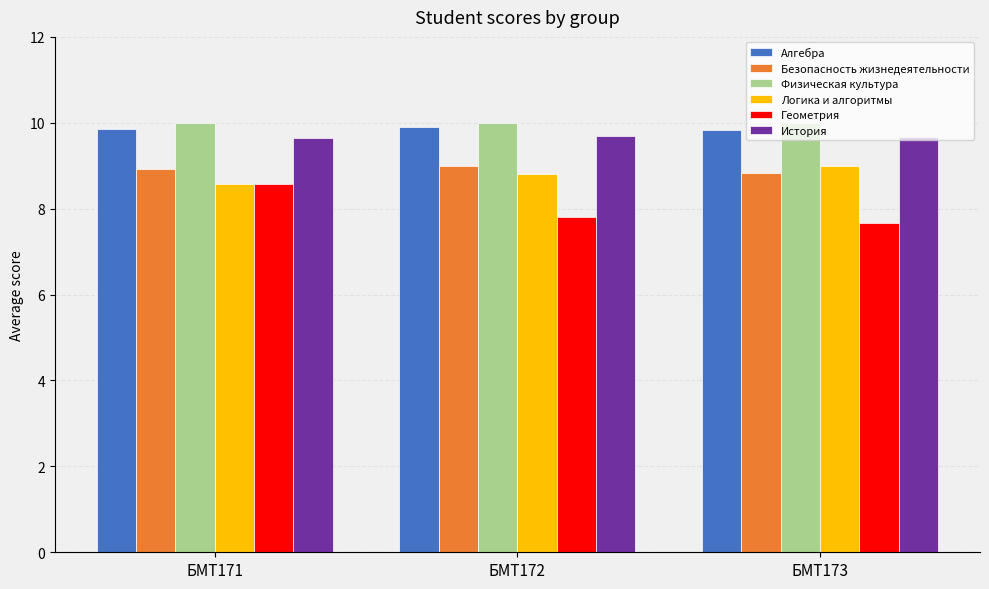

What is the difference between the maximum and minimum values in the Логика и алгоритмы series?

0.4